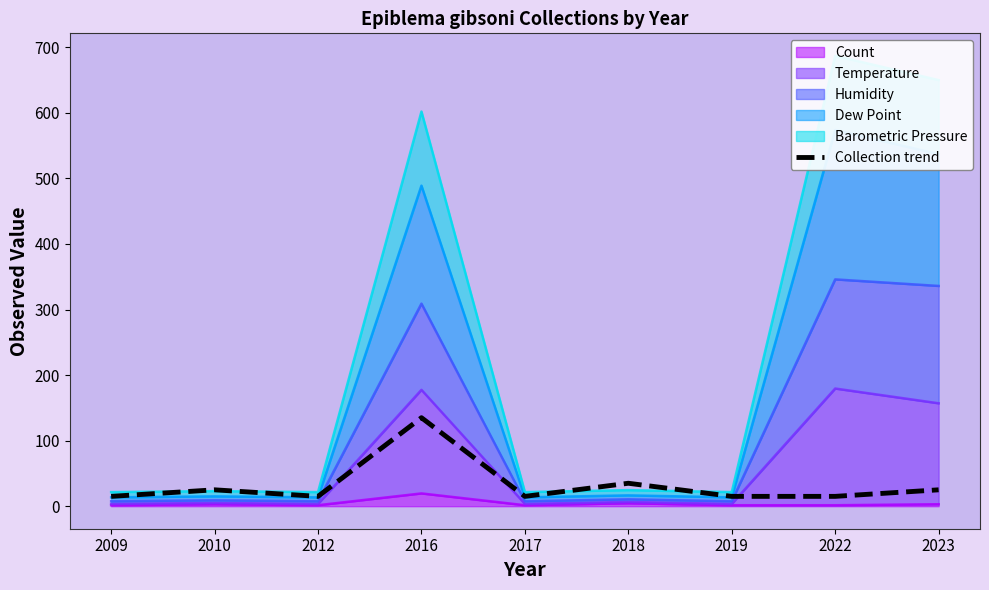

Reading left to right, what are all the values shown in this chart?

15	25	15	135	15	35	15	15	25